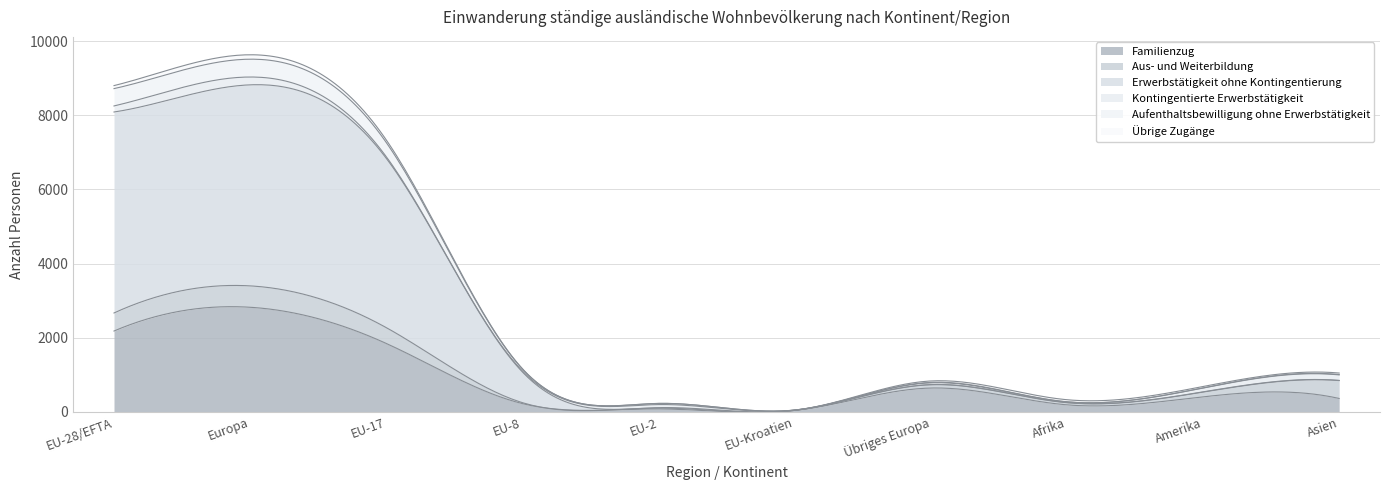

What is the difference between the maximum and minimum values in the Familienzug series?

2852.9